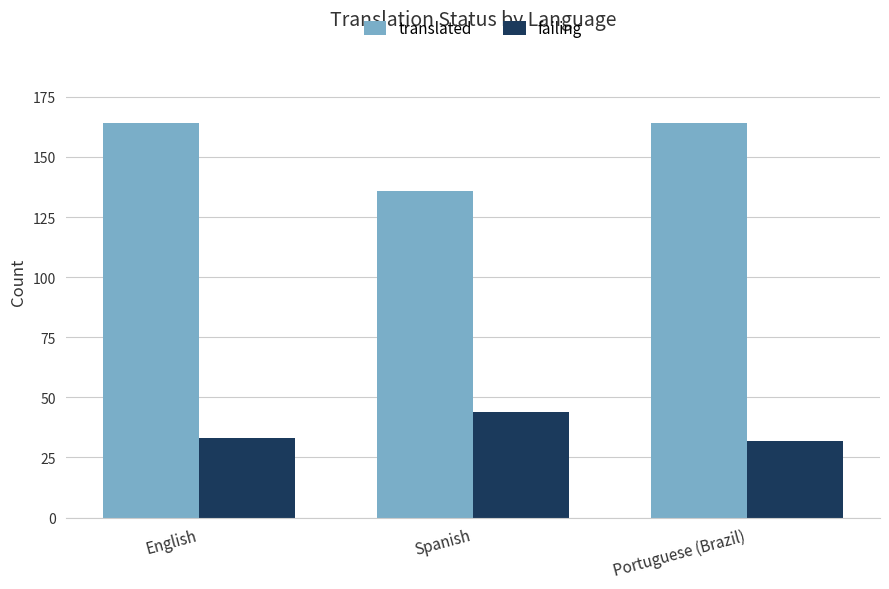

What is the spread (max minus min) of values at Portuguese (Brazil)?

132